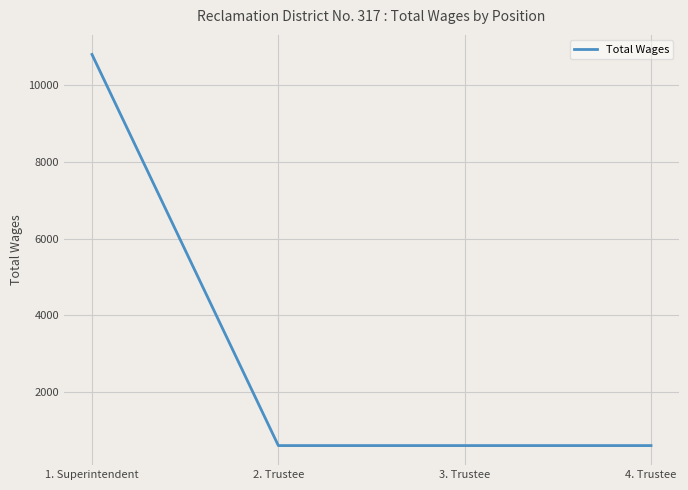

True or false: there are more than 1 points higher than both neighbors.

False